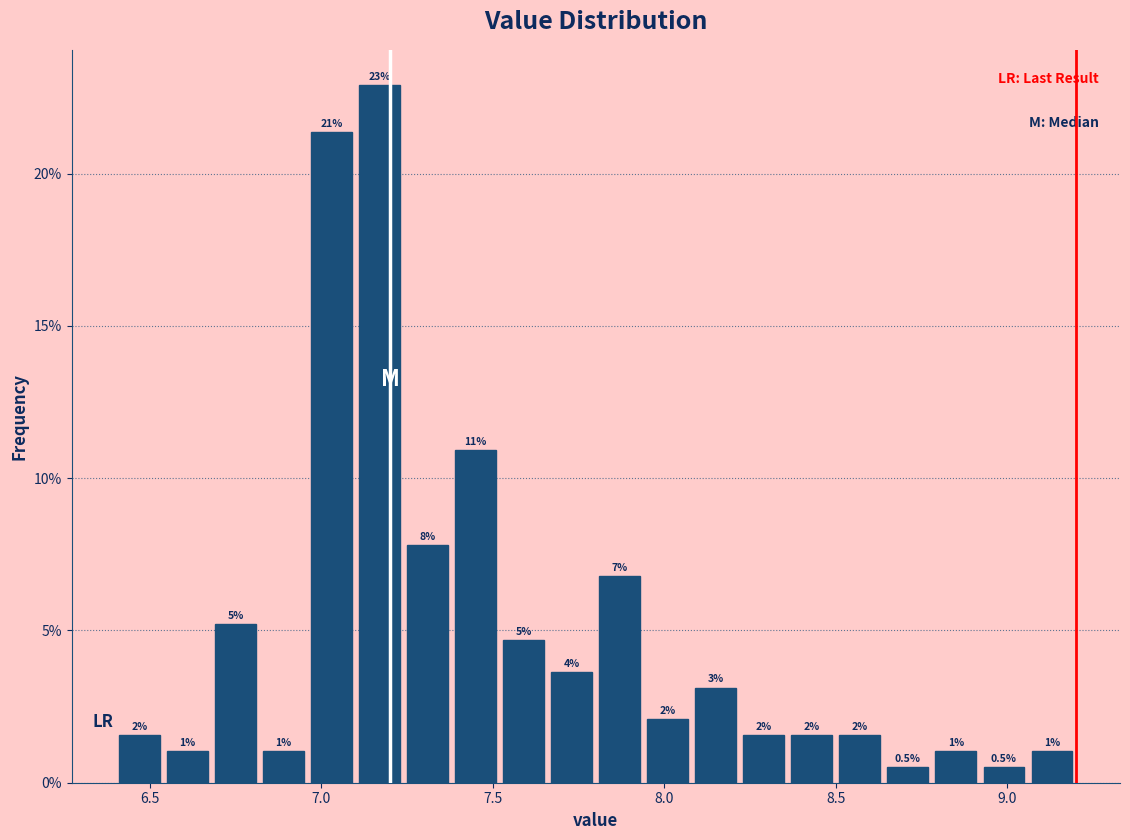

Read against the x-axis, roughly where is the centre of the tallest bar?

7.15